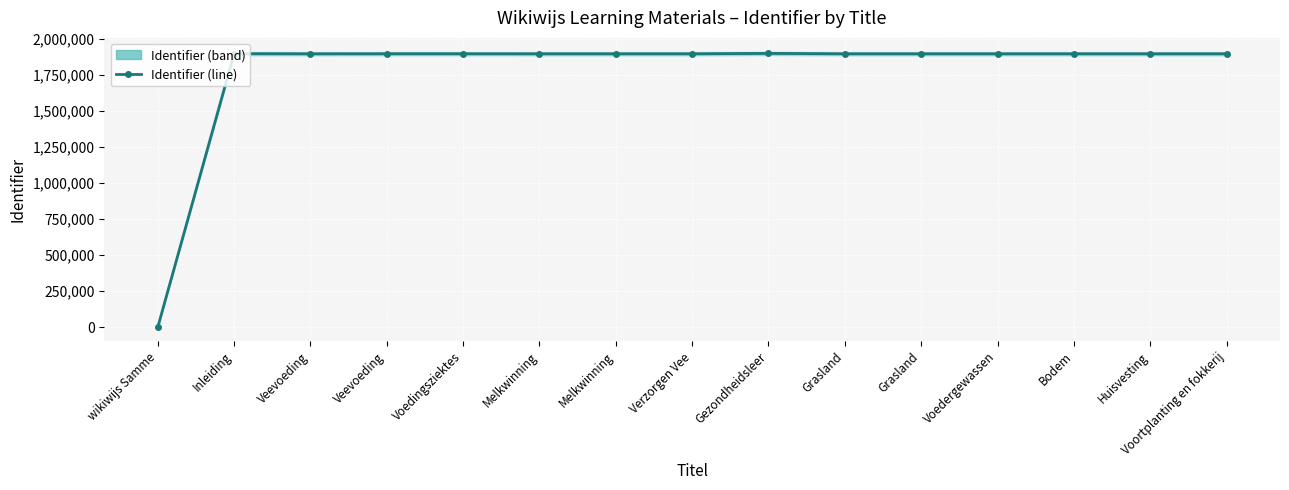

Is it true that the value at Grasland is 849603?

False